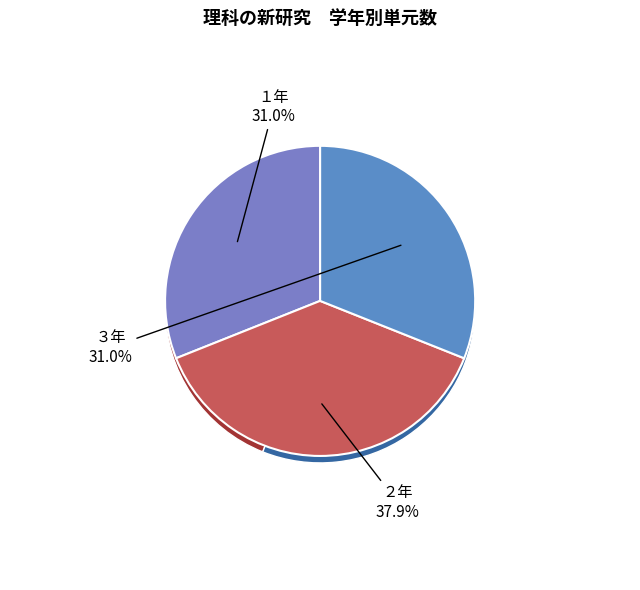

Combined, do １年 and ２年 account for over 50%?

Yes